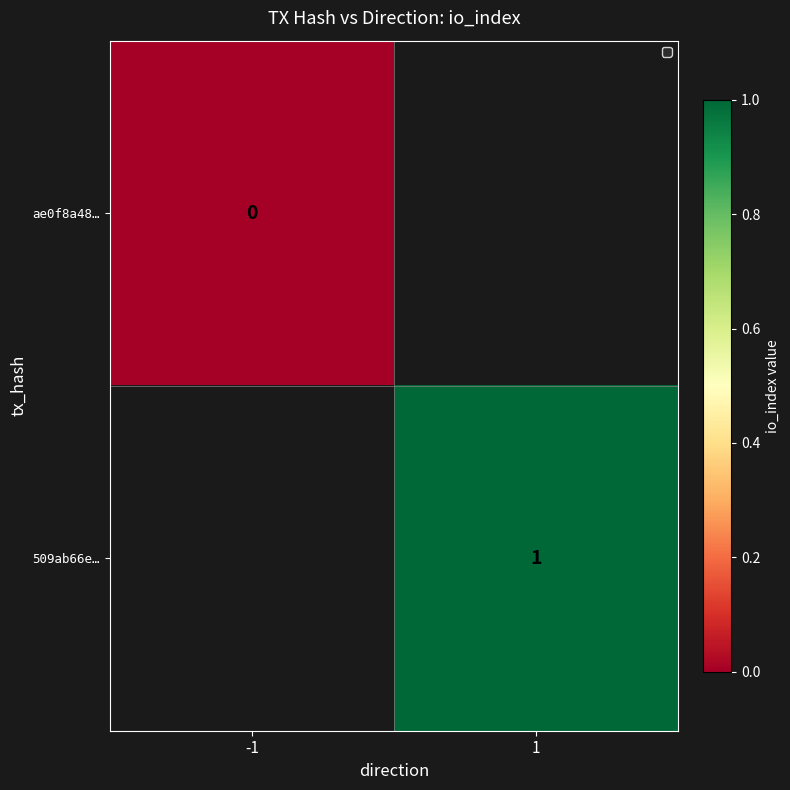

The value of 509ab66e… at 1 is 2. True or false?

False